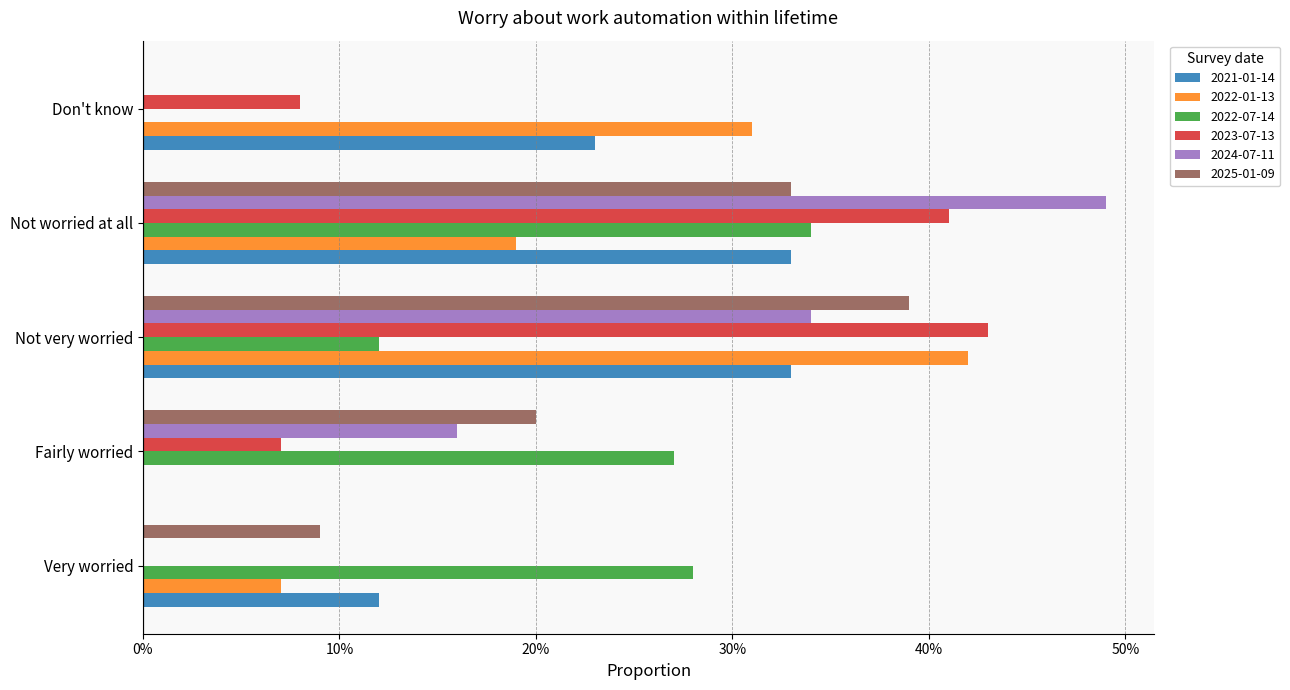

At which label is 2022-01-13 closest to 0?

Fairly worried